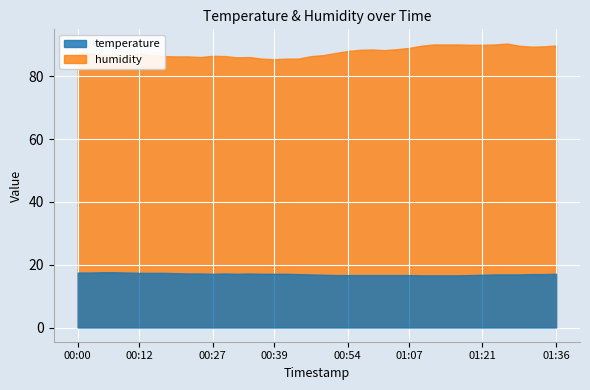

Is it true that temperature equals 25.9 at 01:31?

False